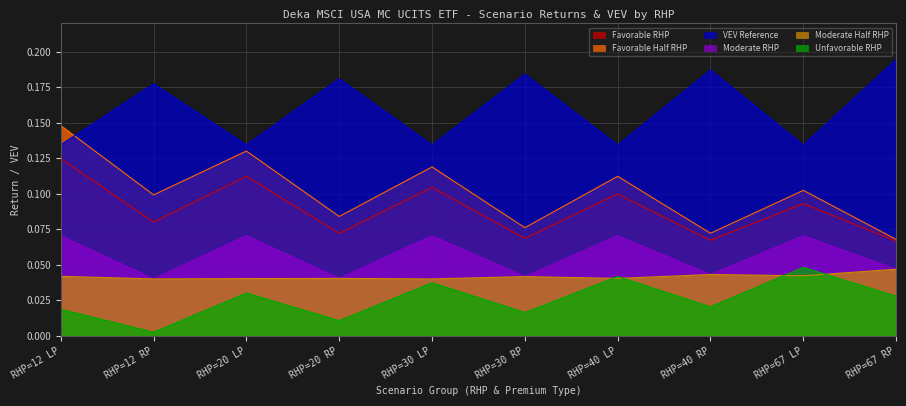

What is the label of the 2nd point from the right?

RHP=67 LP